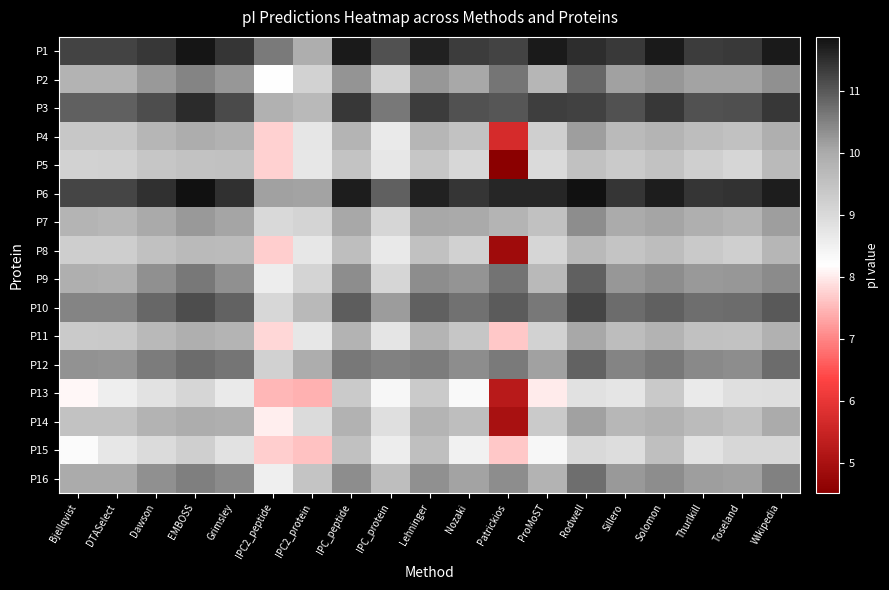

Reading left to right, what are all the values shown in this chart?

P1: Bjellqvist=11.2	DTASelect=11.2	Dawson=11.4	EMBOSS=11.8	Grimsley=11.4	IPC2_peptide=10.6	IPC2_protein=9.9	IPC_peptide=11.7	IPC_protein=11.1	Lehninger=11.7	Nozaki=11.3	Patrickios=11.2	ProMoST=11.7	Rodwell=11.5	Sillero=11.4	Solomon=11.7	Thurlkill=11.3	Toseland=11.4	Wikipedia=11.7
P2: Bjellqvist=9.8	DTASelect=9.8	Dawson=10.2	EMBOSS=10.5	Grimsley=10.3	IPC2_peptide=8.2	IPC2_protein=9.2	IPC_peptide=10.3	IPC_protein=9.2	Lehninger=10.2	Nozaki=10.1	Patrickios=10.6	ProMoST=9.8	Rodwell=10.8	Sillero=10.1	Solomon=10.3	Thurlkill=10.1	Toseland=10.1	Wikipedia=10.3
P3: Bjellqvist=10.9	DTASelect=10.9	Dawson=11.1	EMBOSS=11.5	Grimsley=11.2	IPC2_peptide=9.9	IPC2_protein=9.7	IPC_peptide=11.4	IPC_protein=10.6	Lehninger=11.3	Nozaki=11.1	Patrickios=11.0	ProMoST=11.3	Rodwell=11.3	Sillero=11.1	Solomon=11.4	Thurlkill=11.1	Toseland=11.1	Wikipedia=11.4
P4: Bjellqvist=9.4	DTASelect=9.4	Dawson=9.8	EMBOSS=10.0	Grimsley=9.8	IPC2_peptide=7.7	IPC2_protein=8.7	IPC_peptide=9.8	IPC_protein=8.7	Lehninger=9.8	Nozaki=9.5	Patrickios=5.7	ProMoST=9.2	Rodwell=10.2	Sillero=9.7	Solomon=9.8	Thurlkill=9.6	Toseland=9.5	Wikipedia=9.9
P5: Bjellqvist=9.2	DTASelect=9.2	Dawson=9.4	EMBOSS=9.5	Grimsley=9.5	IPC2_peptide=7.7	IPC2_protein=8.7	IPC_peptide=9.5	IPC_protein=8.7	Lehninger=9.4	Nozaki=9.0	Patrickios=4.5	ProMoST=9.0	Rodwell=9.5	Sillero=9.3	Solomon=9.5	Thurlkill=9.2	Toseland=9.1	Wikipedia=9.7
P6: Bjellqvist=11.2	DTASelect=11.2	Dawson=11.5	EMBOSS=11.9	Grimsley=11.5	IPC2_peptide=10.1	IPC2_protein=10.1	IPC_peptide=11.7	IPC_protein=10.9	Lehninger=11.7	Nozaki=11.4	Patrickios=11.6	ProMoST=11.6	Rodwell=11.9	Sillero=11.4	Solomon=11.7	Thurlkill=11.4	Toseland=11.4	Wikipedia=11.7
P7: Bjellqvist=9.8	DTASelect=9.7	Dawson=10.0	EMBOSS=10.2	Grimsley=10.1	IPC2_peptide=9.0	IPC2_protein=9.1	IPC_peptide=10.1	IPC_protein=9.1	Lehninger=10.0	Nozaki=10.0	Patrickios=9.8	ProMoST=9.5	Rodwell=10.4	Sillero=10.0	Solomon=10.1	Thurlkill=9.9	Toseland=9.8	Wikipedia=10.2
P8: Bjellqvist=9.3	DTASelect=9.3	Dawson=9.5	EMBOSS=9.7	Grimsley=9.6	IPC2_peptide=7.7	IPC2_protein=8.7	IPC_peptide=9.6	IPC_protein=8.7	Lehninger=9.5	Nozaki=9.2	Patrickios=4.9	ProMoST=9.1	Rodwell=9.7	Sillero=9.4	Solomon=9.6	Thurlkill=9.4	Toseland=9.2	Wikipedia=9.8
P9: Bjellqvist=9.9	DTASelect=9.9	Dawson=10.3	EMBOSS=10.6	Grimsley=10.3	IPC2_peptide=8.6	IPC2_protein=9.1	IPC_peptide=10.4	IPC_protein=9.1	Lehninger=10.3	Nozaki=10.3	Patrickios=10.7	ProMoST=9.7	Rodwell=10.9	Sillero=10.2	Solomon=10.4	Thurlkill=10.2	Toseland=10.2	Wikipedia=10.4
P10: Bjellqvist=10.5	DTASelect=10.5	Dawson=10.8	EMBOSS=11.1	Grimsley=10.9	IPC2_peptide=9.0	IPC2_protein=9.7	IPC_peptide=10.9	IPC_protein=10.2	Lehninger=10.9	Nozaki=10.7	Patrickios=11.0	ProMoST=10.6	Rodwell=11.2	Sillero=10.8	Solomon=10.9	Thurlkill=10.7	Toseland=10.8	Wikipedia=11.0
P11: Bjellqvist=9.3	DTASelect=9.4	Dawson=9.7	EMBOSS=9.9	Grimsley=9.8	IPC2_peptide=7.8	IPC2_protein=8.7	IPC_peptide=9.8	IPC_protein=8.8	Lehninger=9.8	Nozaki=9.4	Patrickios=7.7	ProMoST=9.2	Rodwell=10.0	Sillero=9.6	Solomon=9.8	Thurlkill=9.5	Toseland=9.5	Wikipedia=9.9
P12: Bjellqvist=10.3	DTASelect=10.3	Dawson=10.6	EMBOSS=10.8	Grimsley=10.7	IPC2_peptide=9.2	IPC2_protein=10.0	IPC_peptide=10.6	IPC_protein=10.5	Lehninger=10.6	Nozaki=10.3	Patrickios=10.6	ProMoST=10.1	Rodwell=10.9	Sillero=10.5	Solomon=10.6	Thurlkill=10.4	Toseland=10.4	Wikipedia=10.8
P13: Bjellqvist=8.1	DTASelect=8.6	Dawson=8.8	EMBOSS=9.1	Grimsley=8.7	IPC2_peptide=7.5	IPC2_protein=7.4	IPC_peptide=9.3	IPC_protein=8.4	Lehninger=9.3	Nozaki=8.3	Patrickios=5.2	ProMoST=8.0	Rodwell=8.8	Sillero=8.8	Solomon=9.4	Thurlkill=8.6	Toseland=8.9	Wikipedia=8.9
P14: Bjellqvist=9.5	DTASelect=9.5	Dawson=9.8	EMBOSS=10.0	Grimsley=9.9	IPC2_peptide=8.0	IPC2_protein=9.0	IPC_peptide=9.8	IPC_protein=8.9	Lehninger=9.8	Nozaki=9.6	Patrickios=5.0	ProMoST=9.3	Rodwell=10.1	Sillero=9.7	Solomon=9.8	Thurlkill=9.6	Toseland=9.5	Wikipedia=10.0
P15: Bjellqvist=8.3	DTASelect=8.7	Dawson=9.0	EMBOSS=9.2	Grimsley=8.8	IPC2_peptide=7.7	IPC2_protein=7.6	IPC_peptide=9.5	IPC_protein=8.6	Lehninger=9.6	Nozaki=8.5	Patrickios=7.7	ProMoST=8.3	Rodwell=9.0	Sillero=8.9	Solomon=9.6	Thurlkill=8.8	Toseland=9.0	Wikipedia=9.0
P16: Bjellqvist=10.0	DTASelect=10.0	Dawson=10.3	EMBOSS=10.5	Grimsley=10.4	IPC2_peptide=8.5	IPC2_protein=9.5	IPC_peptide=10.4	IPC_protein=9.6	Lehninger=10.3	Nozaki=10.1	Patrickios=10.4	ProMoST=9.8	Rodwell=10.7	Sillero=10.2	Solomon=10.4	Thurlkill=10.2	Toseland=10.1	Wikipedia=10.5